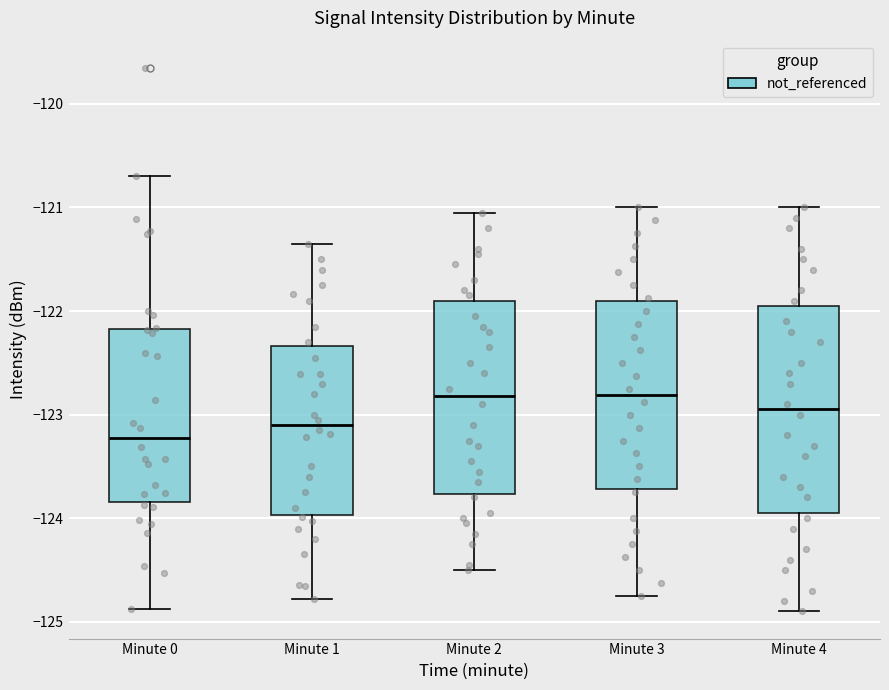

Reading left to right, transcribe this box plot: for each box, give where its median line is, the range the box spans, and where its two whiskers end, as read against the y-axis. The values are not printed on the chart, so give them approximately, as read against the axis.

Minute 0: median -123.2, box -123.8 to -122.2, whiskers -124.9 to -120.7
Minute 1: median -123.1, box -124.0 to -122.3, whiskers -124.8 to -121.3
Minute 2: median -122.8, box -123.8 to -121.9, whiskers -124.5 to -121.0
Minute 3: median -122.8, box -123.7 to -121.9, whiskers -124.7 to -121.0
Minute 4: median -122.9, box -123.9 to -121.9, whiskers -124.9 to -121.0